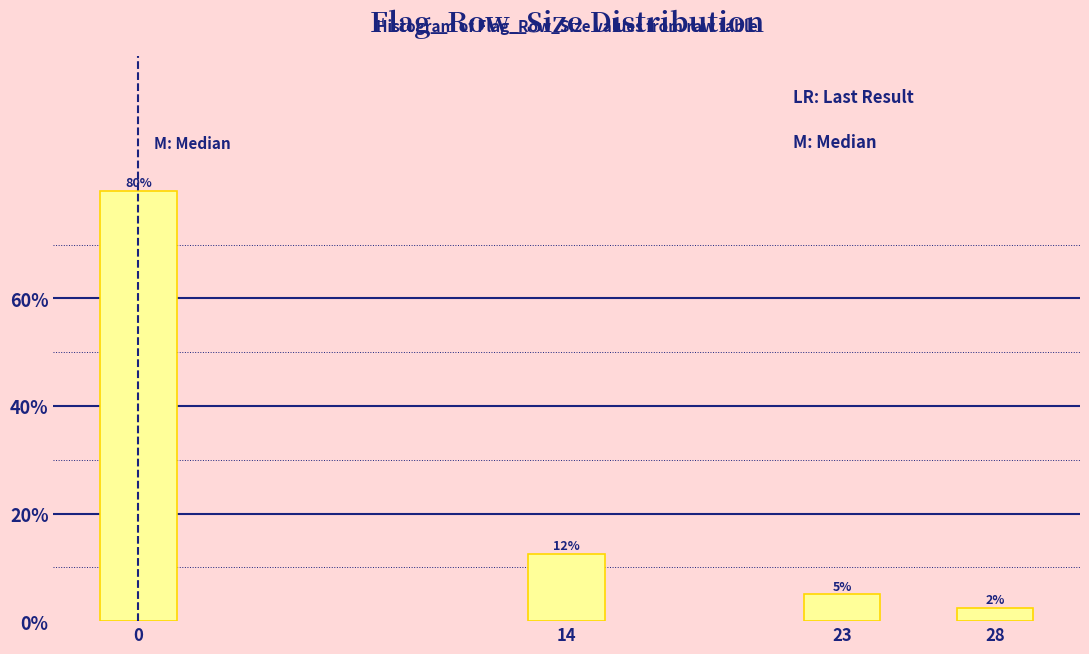

True or false: the data shows 7.5 at 14.

False